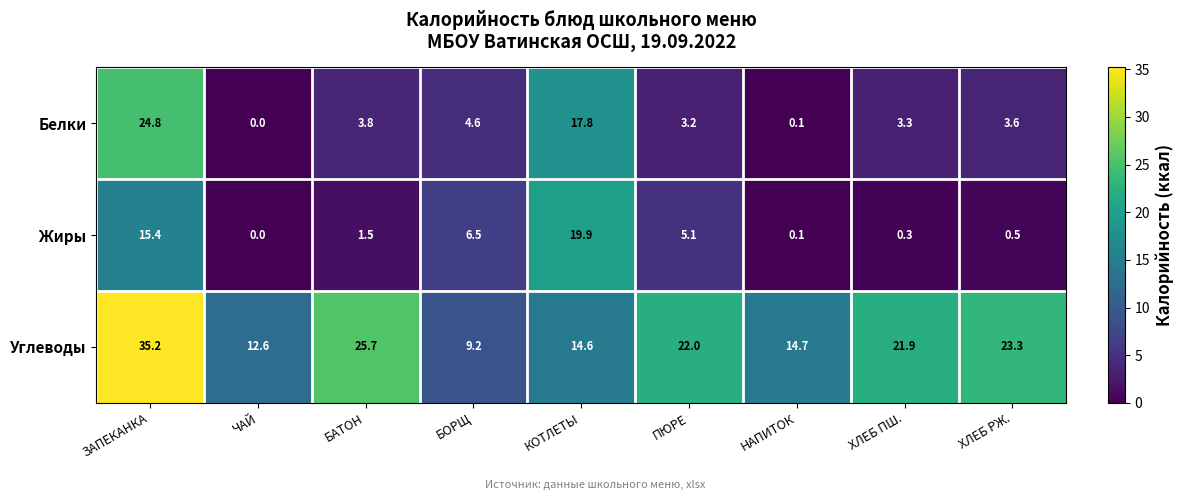

What is the difference between the maximum and minimum values in the Жиры series?

19.9